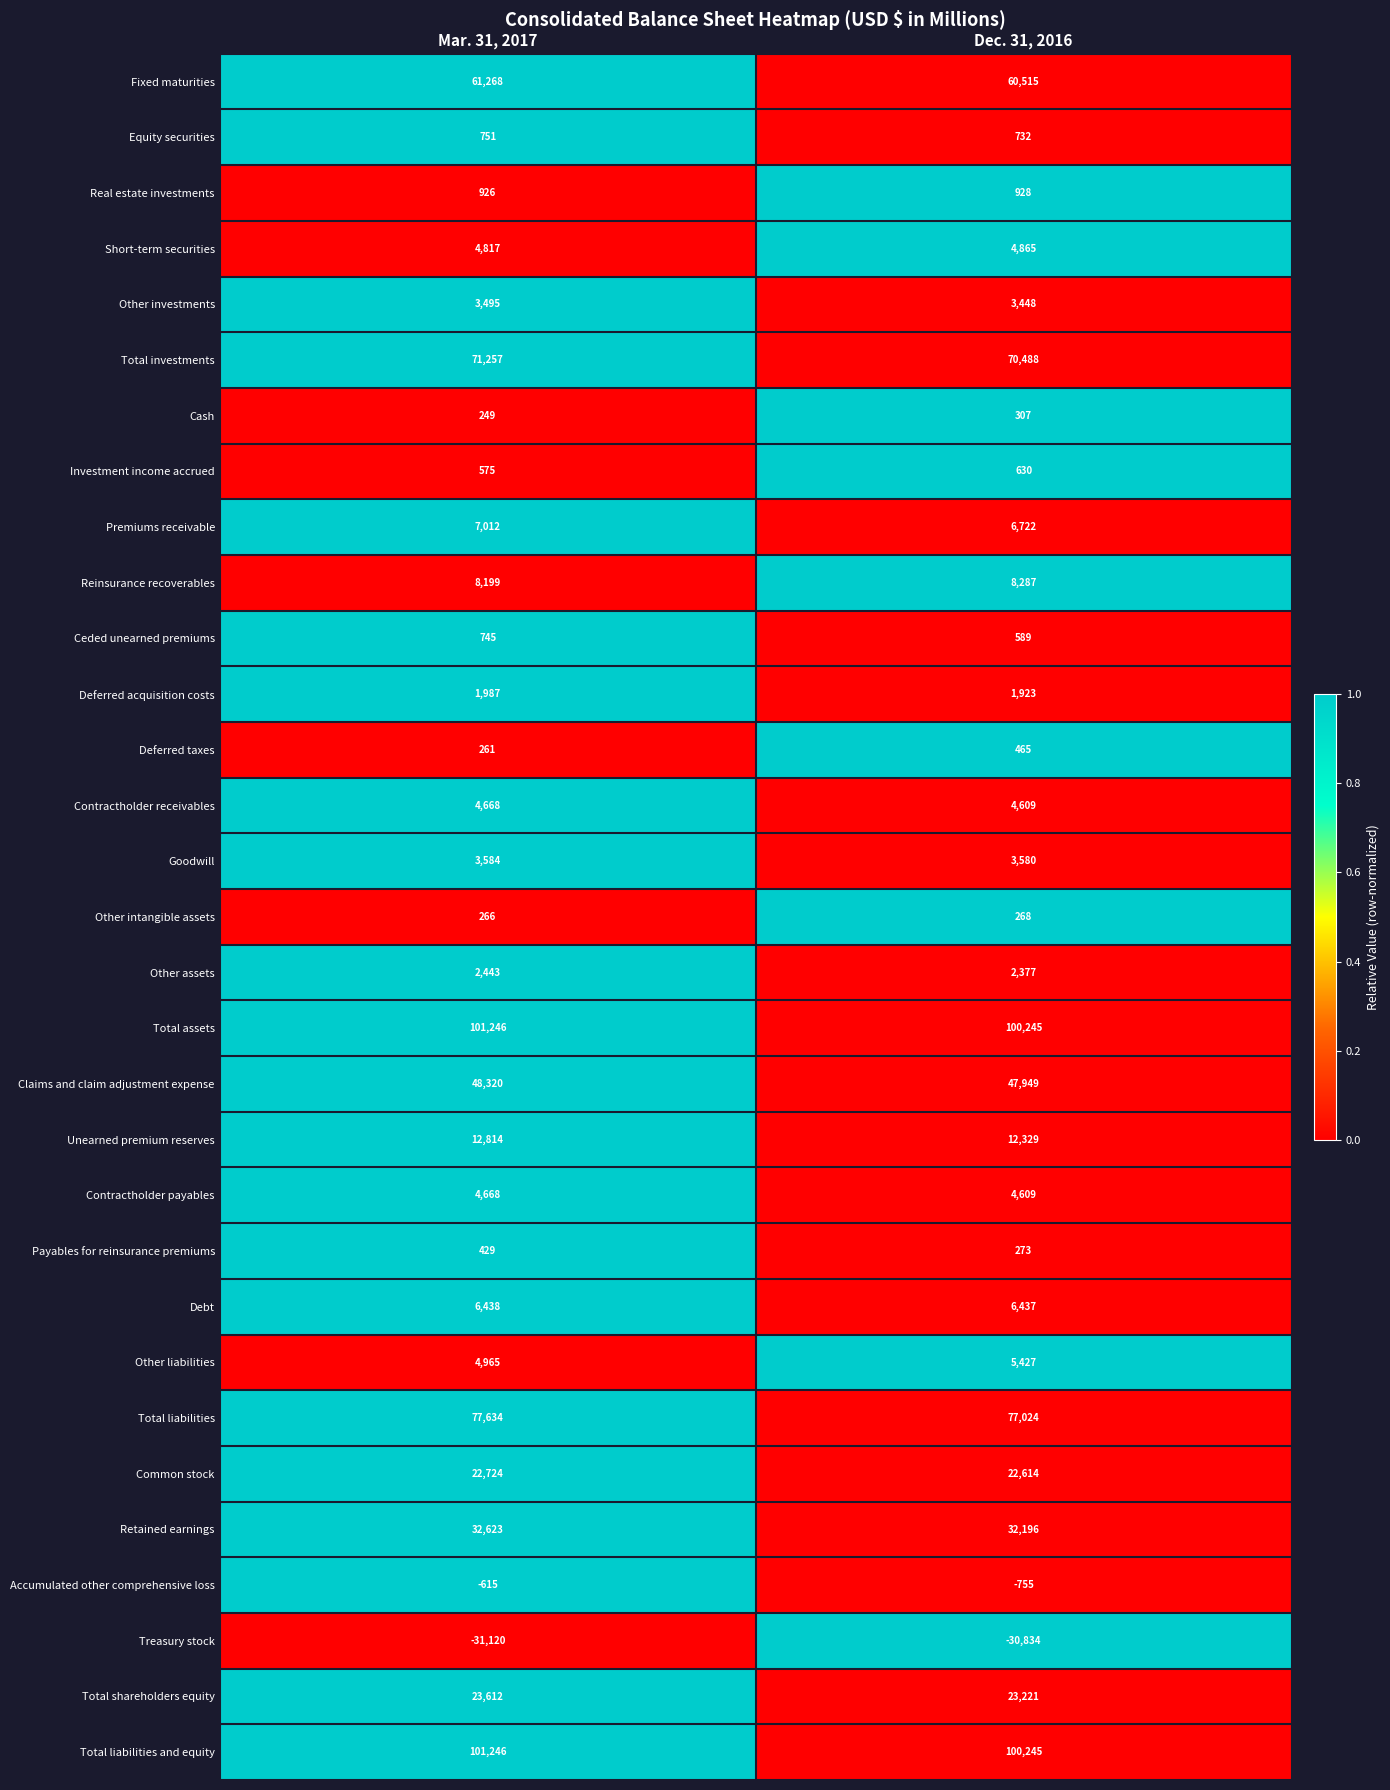

Is it true that Common stock equals 11868 at Mar. 31, 2017?

False